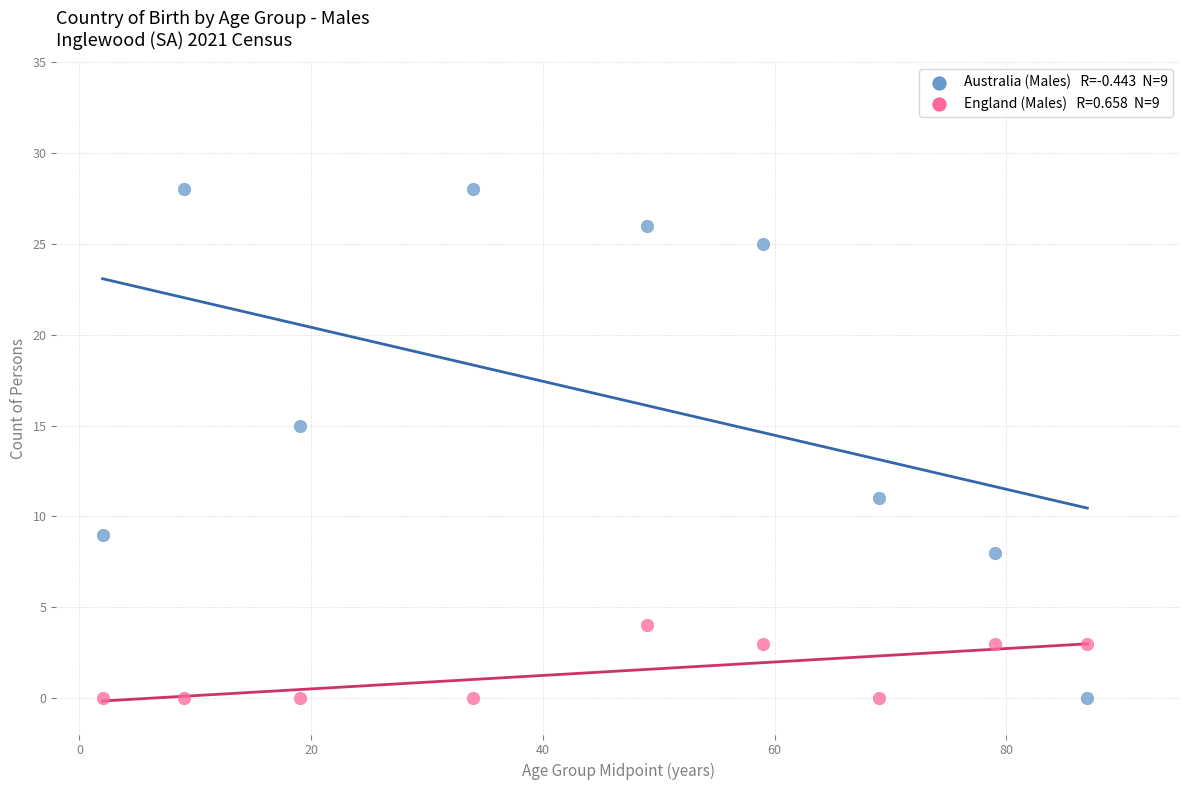

Across all data points, what is the range of X values (max minus min)?

85